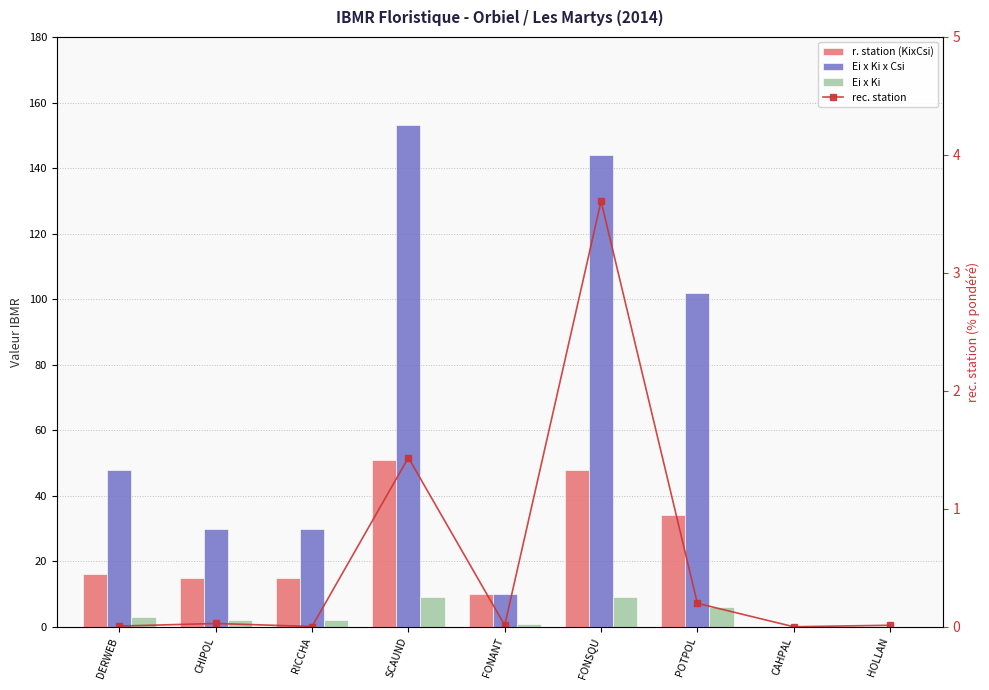

Which series has the largest total across all categories?

Ei x Ki x Csi